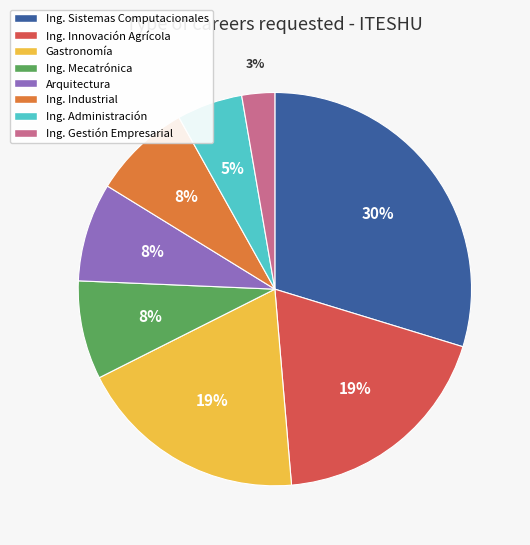

Is the sum of Arquitectura and Ing. Innovación Agrícola greater than half?

No